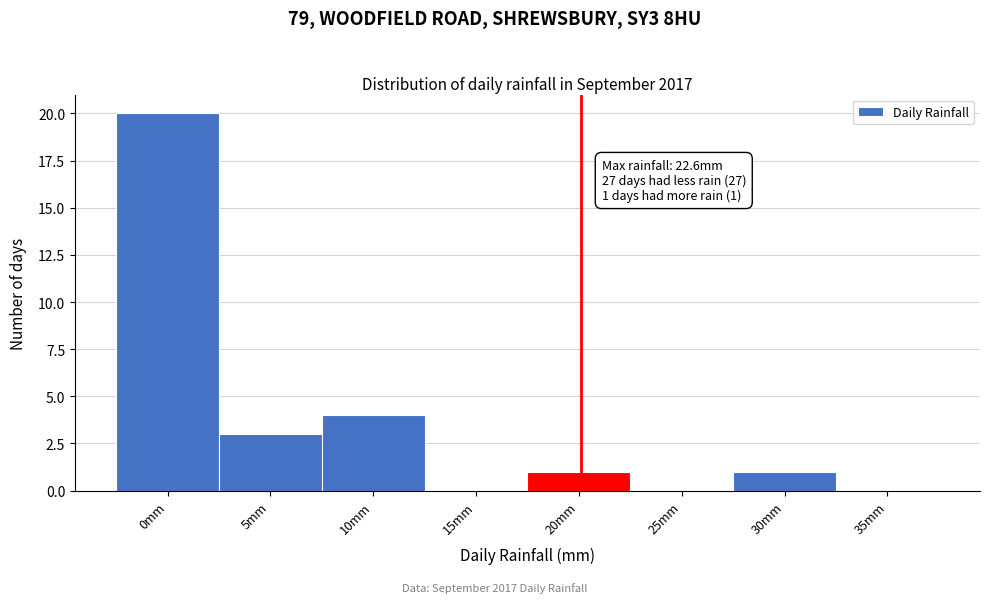

Reading left to right, list all the values displayed in this chart.

0mm=20	5mm=3	10mm=4	15mm=0	20mm=1	25mm=0	30mm=1	35mm=0